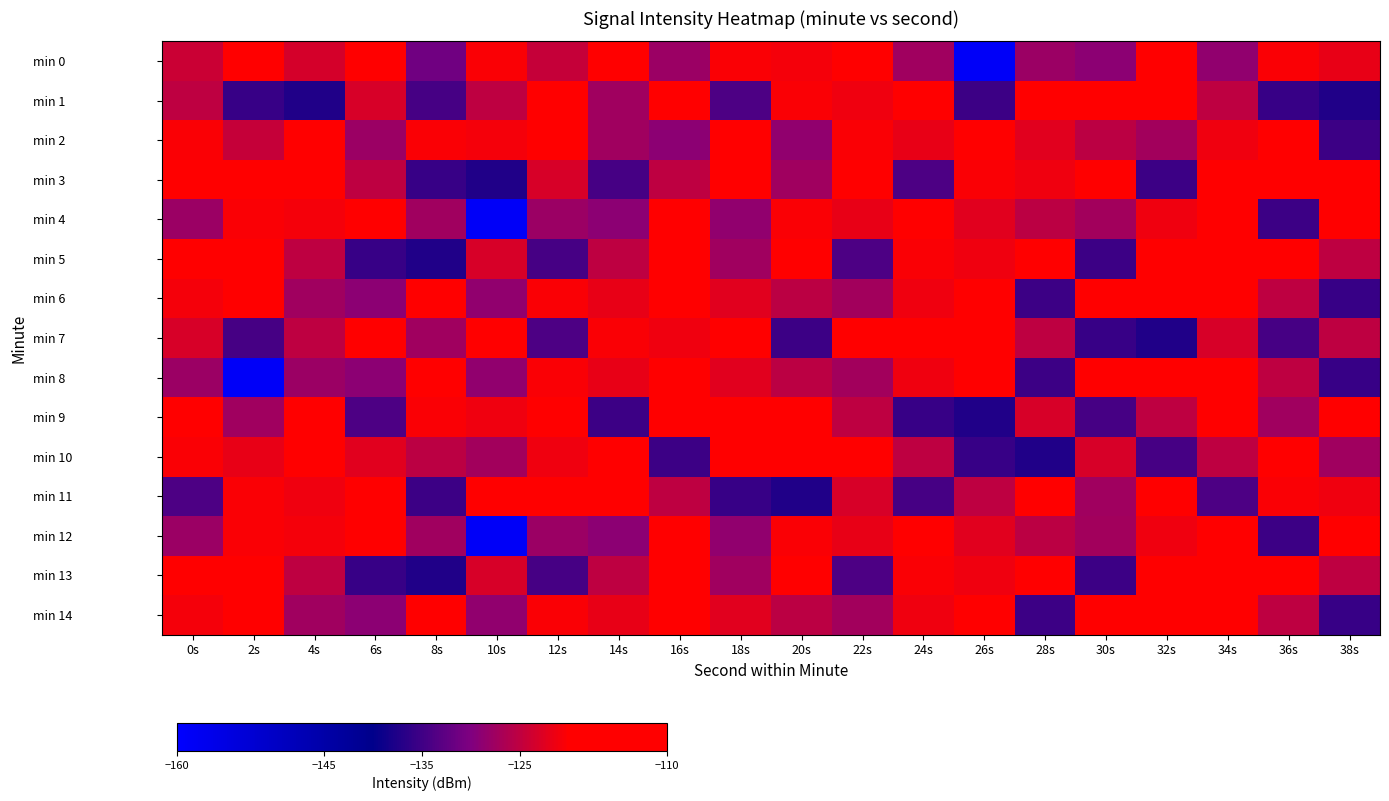

Which series has the largest total across all categories?

min 2